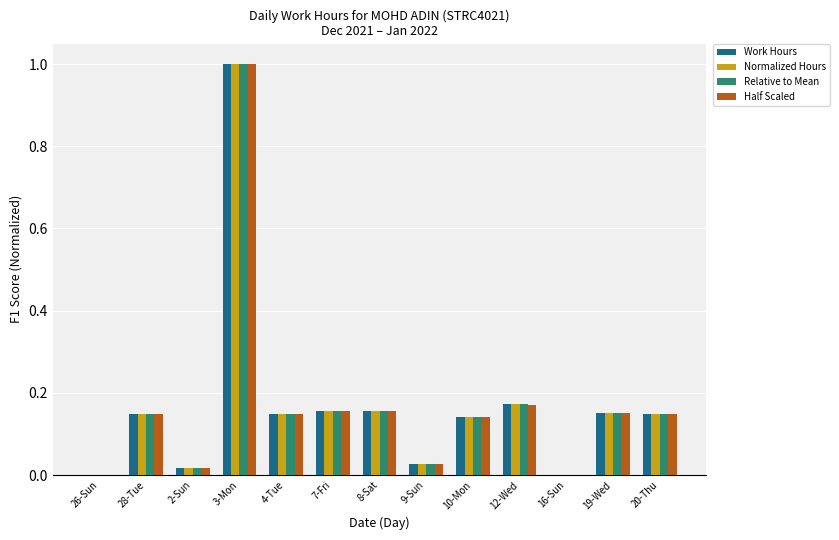

Are the bars grouped side by side (vs. stacked)?

Yes